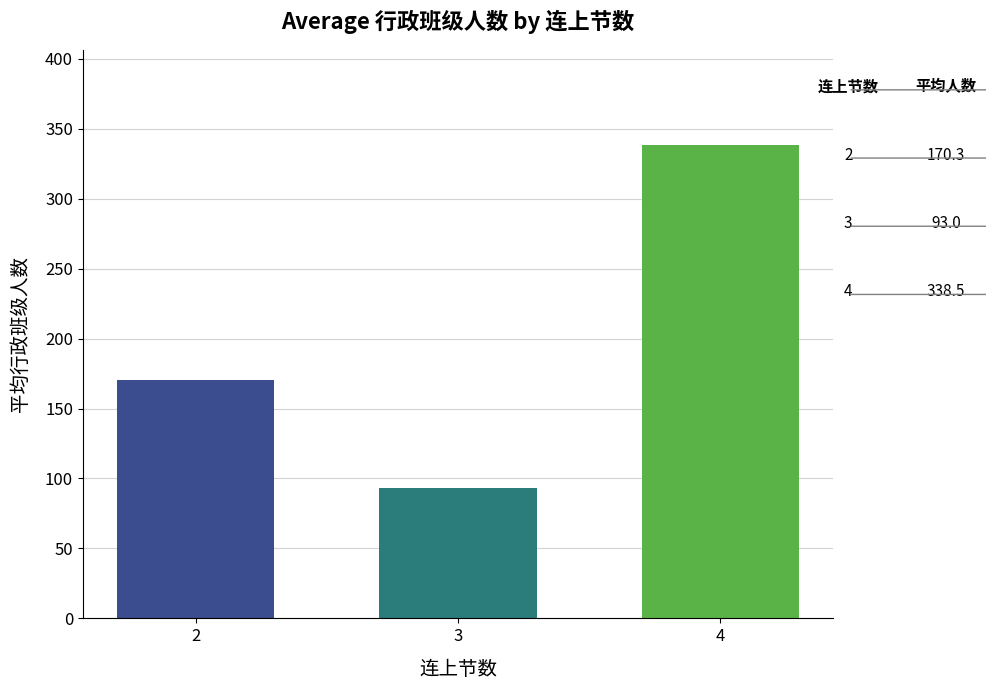

Does the chart contain stacked bars?

No